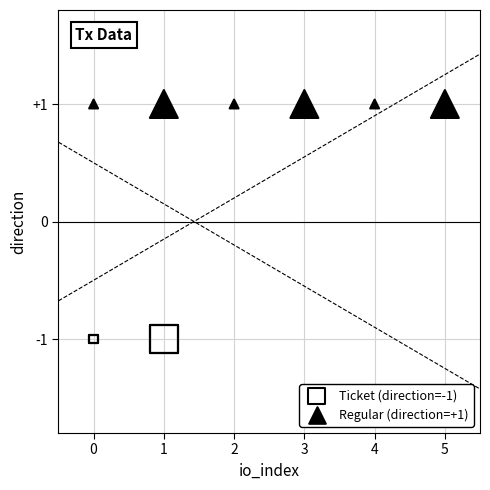

What are all the series names shown in the legend?

Ticket (direction=-1), Regular (direction=+1)